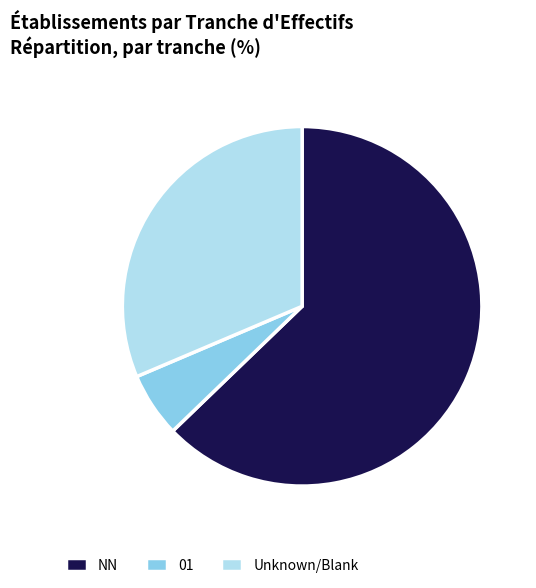

Rank the categories by value from highest to lowest.

NN, Unknown/Blank, 01